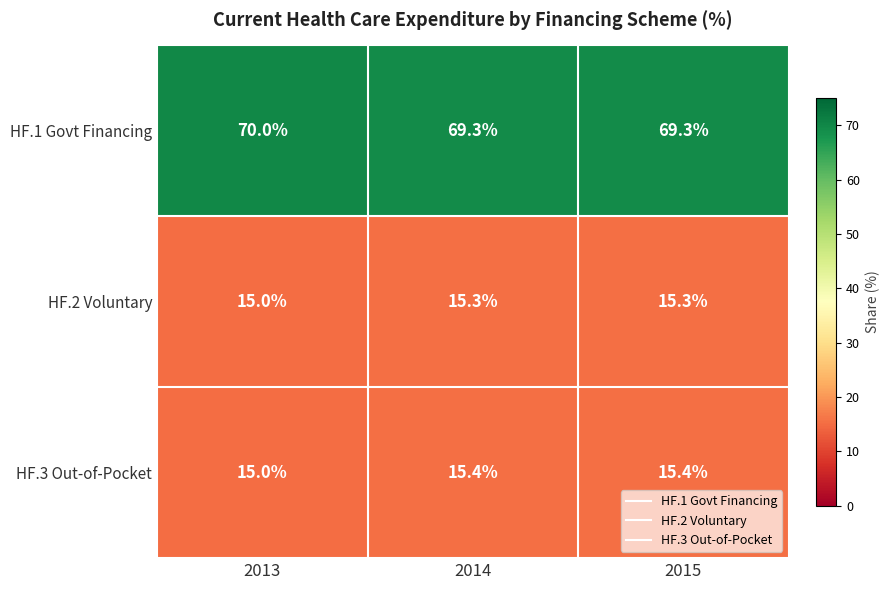

What is the sum of all HF.1 Govt Financing values?

208.6